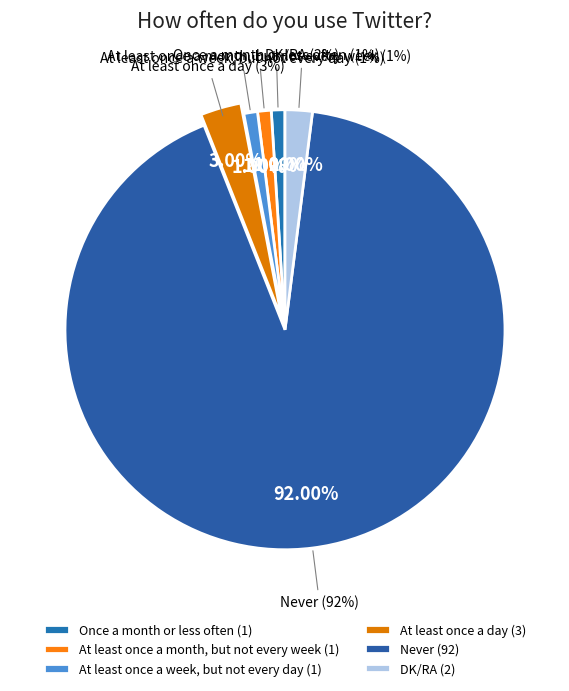

Which category accounts for the majority?

Never